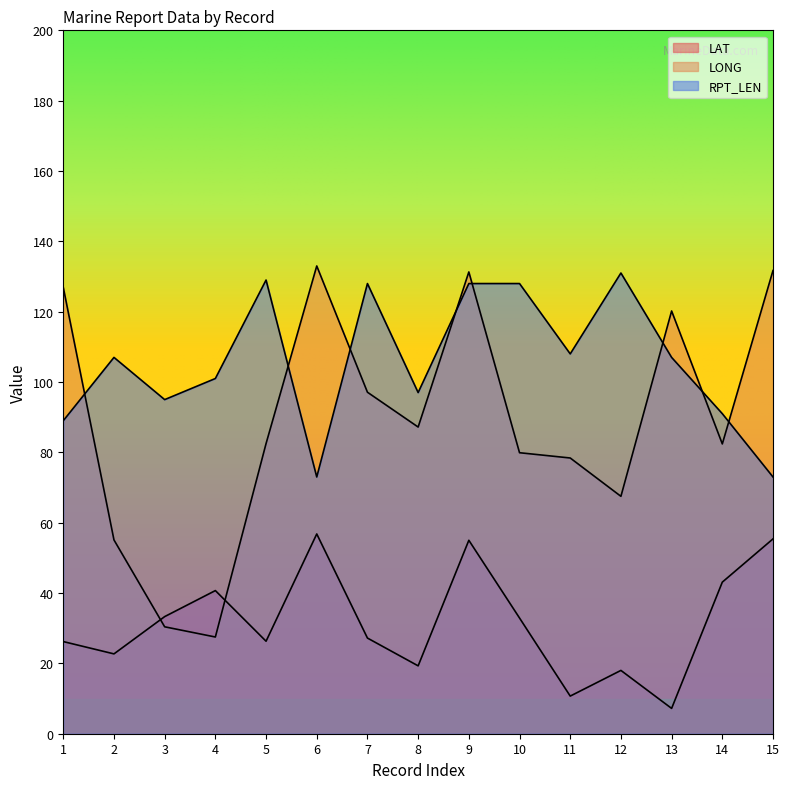

How many times do LONG and RPT_LEN cross each other?

8